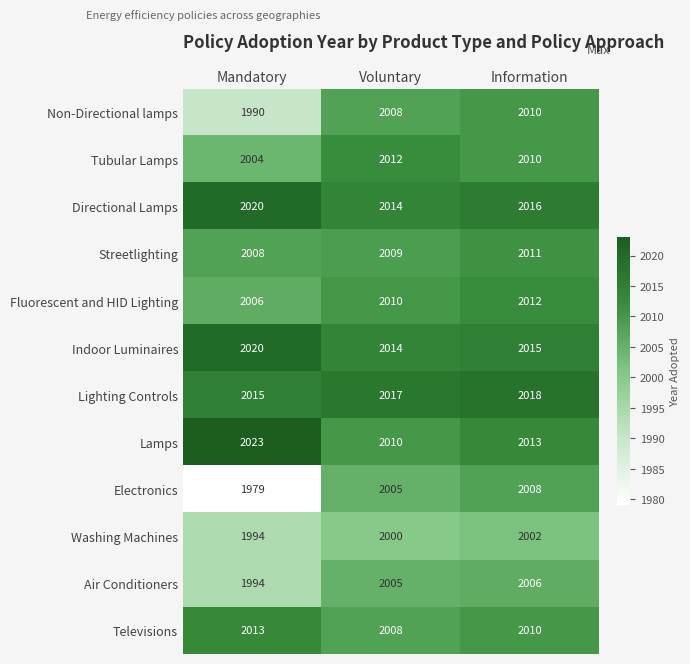

Which series changed the most between Mandatory and Information?

Electronics